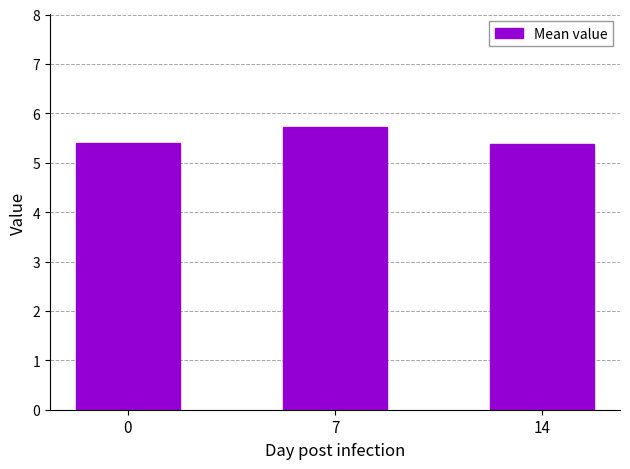

What is the change in value from 0 to 7?

+0.3